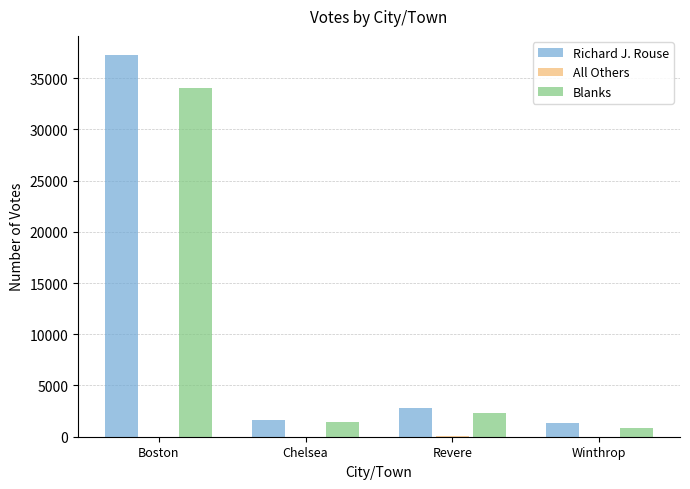

True or false: Blanks has a value of 899 at Winthrop.

True